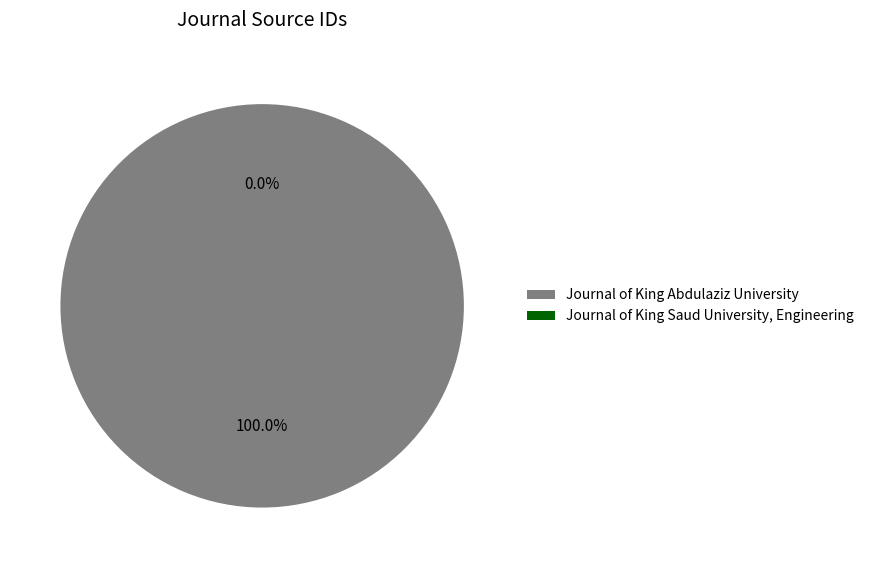

What is the majority slice?

Journal of King Abdulaziz University